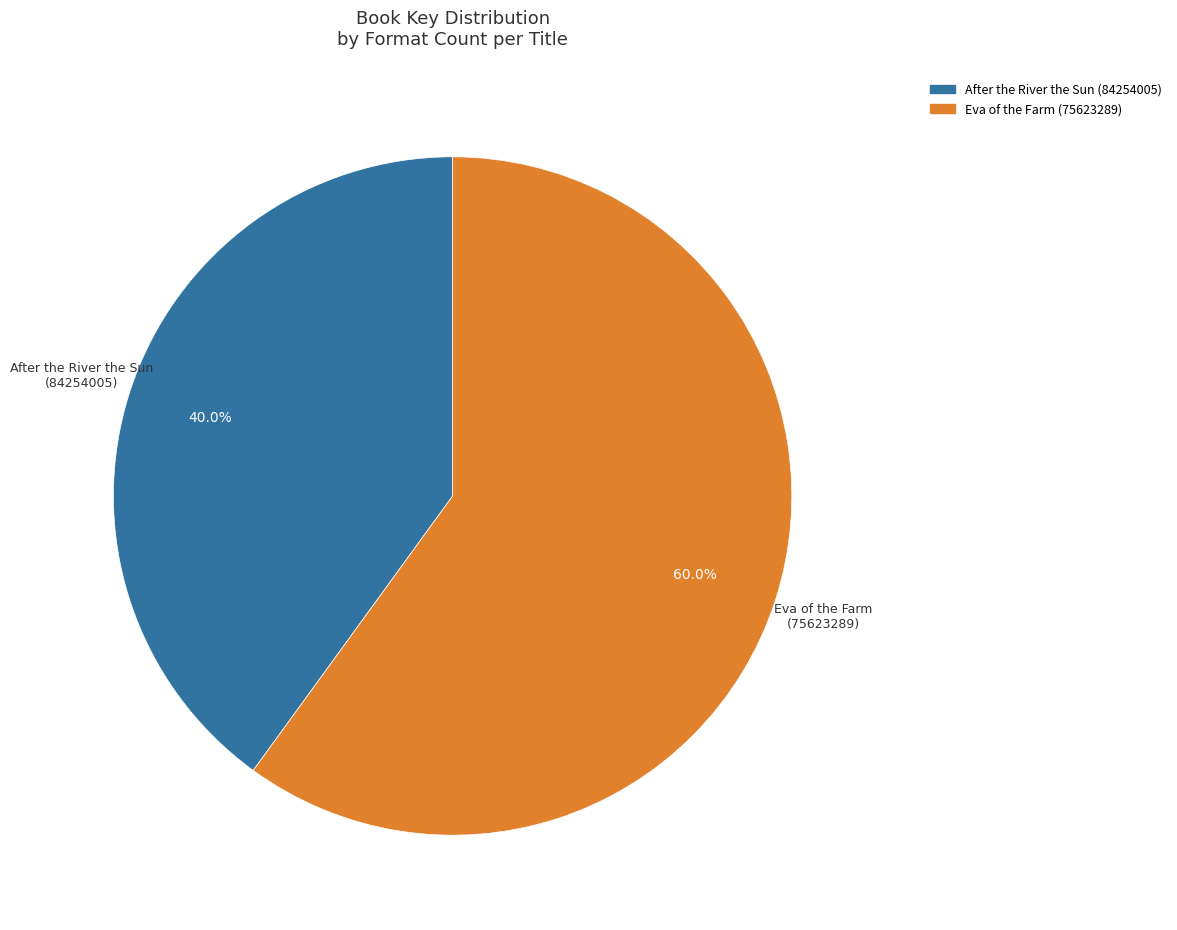

What percentage is NOT represented by After the River the Sun (84254005)?

60.0%